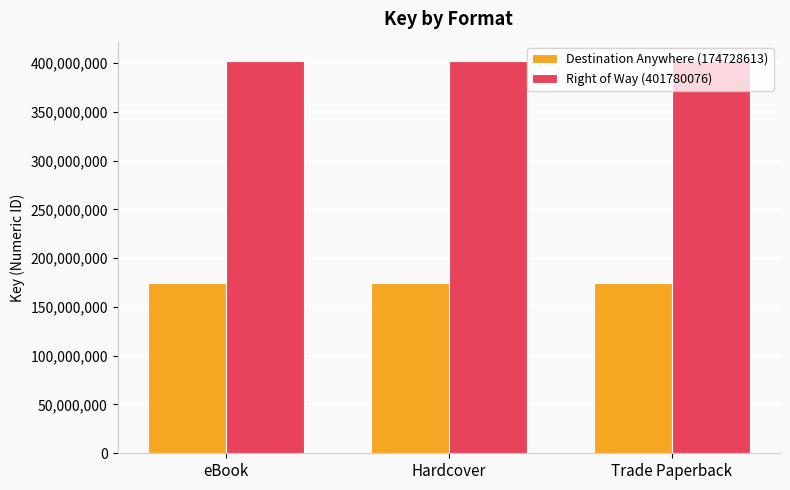

What is the sum of the Right of Way (401780076) values at Hardcover and eBook?

803560152